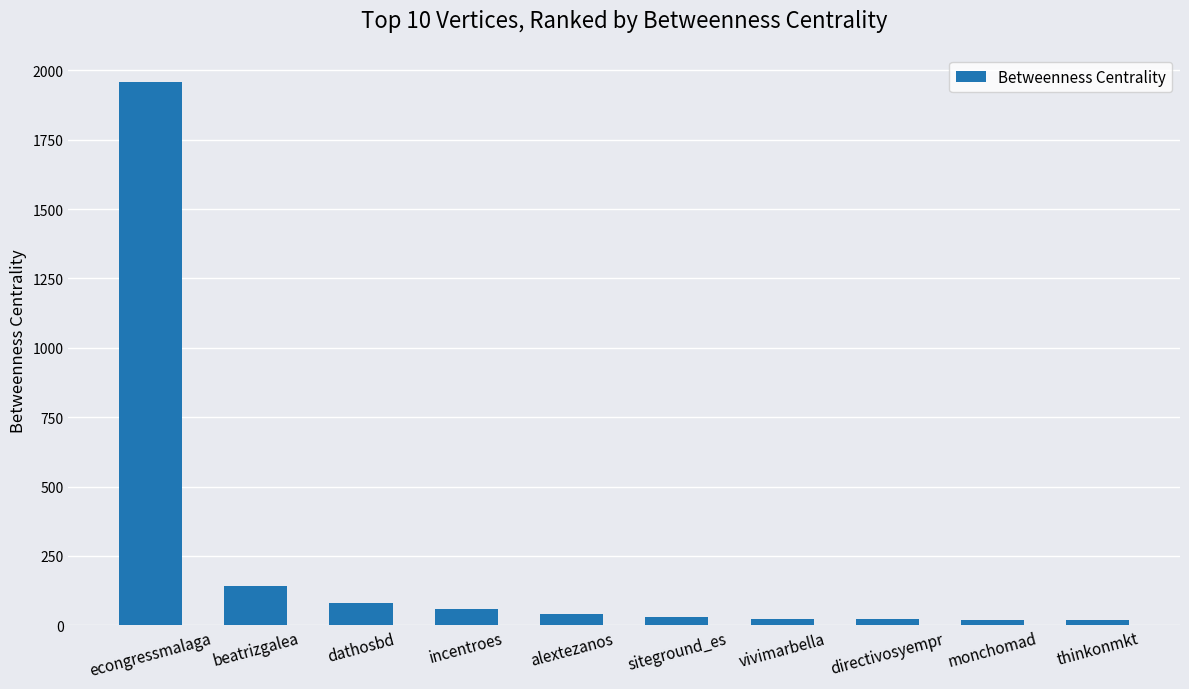

At which label is the value closest to 988?

beatrizgalea